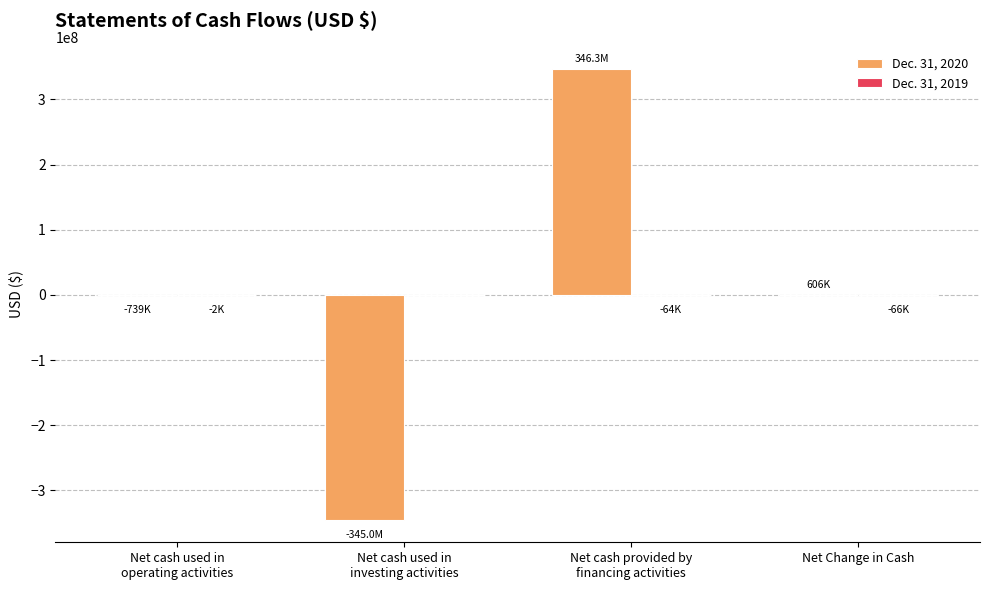

What is the maximum value shown in the chart?

346344914